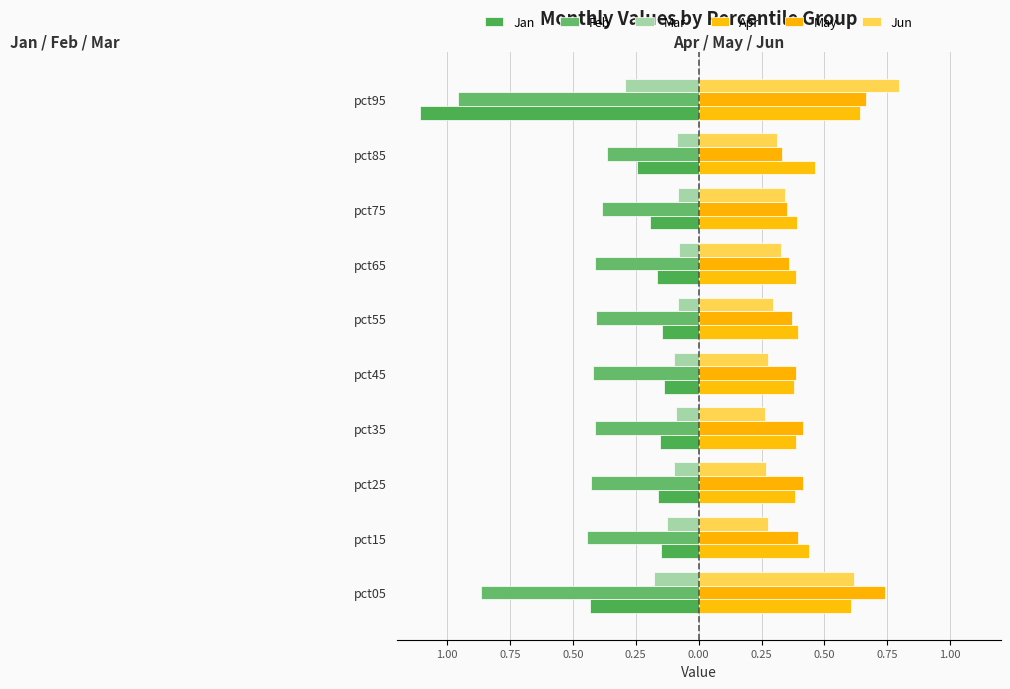

Reading left to right, what are all the values shown in this chart?

Jan: -0.4	-0.1	-0.2	-0.2	-0.1	-0.1	-0.2	-0.2	-0.2	-1.1
Feb: -0.9	-0.4	-0.4	-0.4	-0.4	-0.4	-0.4	-0.4	-0.4	-1.0
Mar: -0.2	-0.1	-0.1	-0.1	-0.1	-0.1	-0.1	-0.1	-0.1	-0.3
Apr: 0.6	0.4	0.4	0.4	0.4	0.4	0.4	0.4	0.5	0.6
May: 0.7	0.4	0.4	0.4	0.4	0.4	0.4	0.4	0.3	0.7
Jun: 0.6	0.3	0.3	0.3	0.3	0.3	0.3	0.3	0.3	0.8